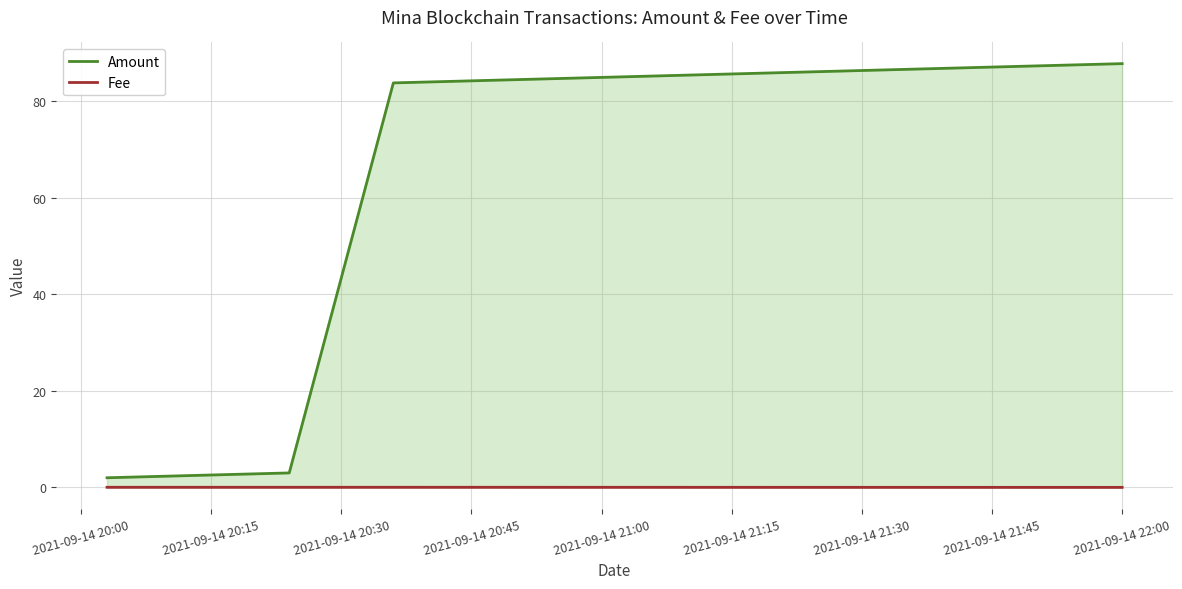

Which series has the largest range (max minus min)?

Amount